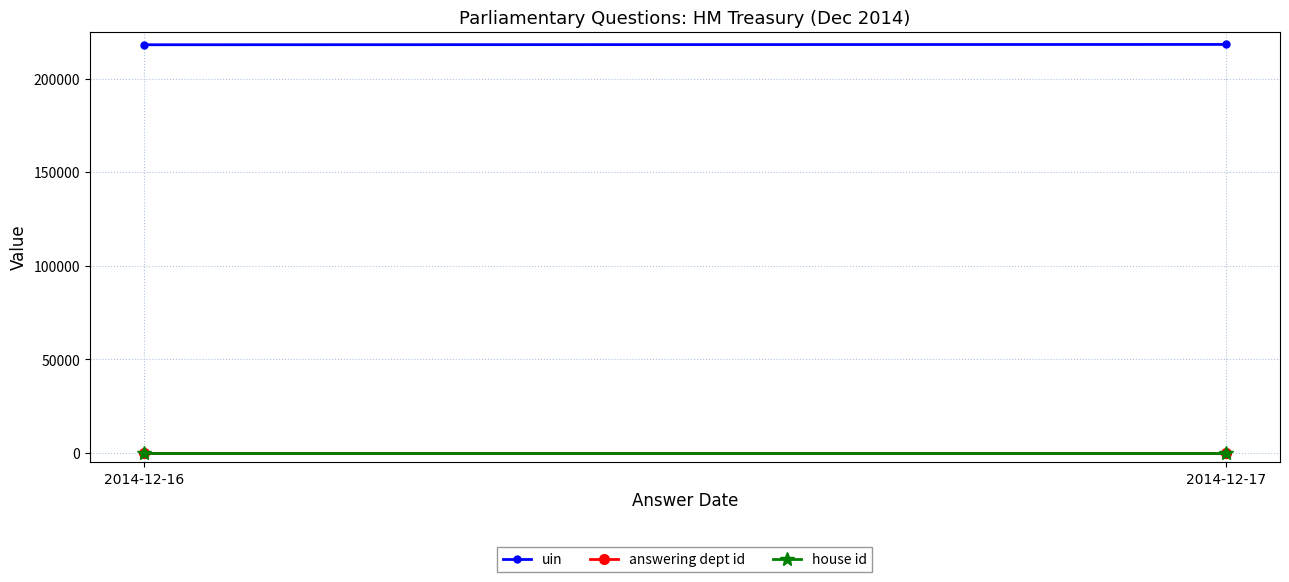

How many distinct data groups are displayed?

3